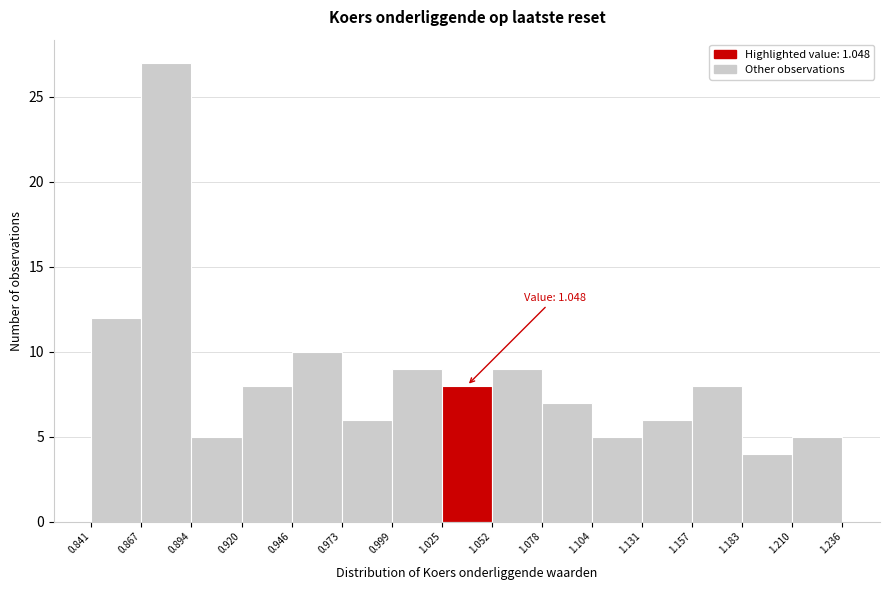

Which range on the x-axis has the tallest bar?

0.867 to 0.894